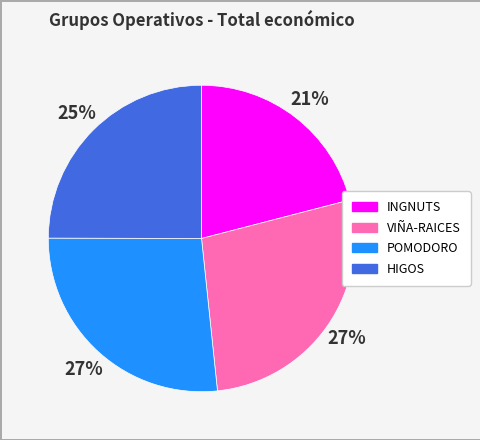

Between POMODORO and HIGOS, which is larger?

POMODORO